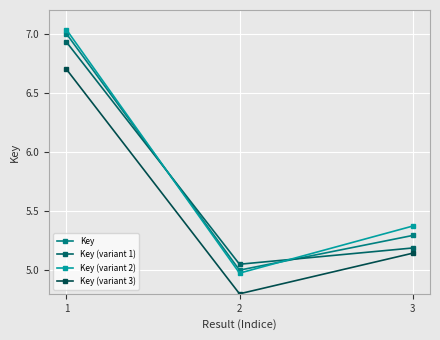

What is the total value across all series at 2?

19.8